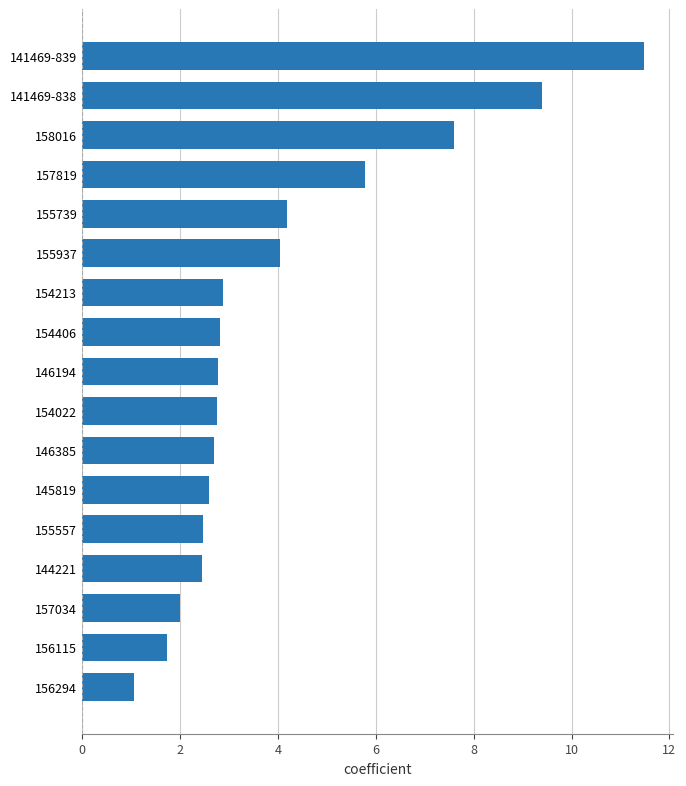

At which label is the value closest to 6?

157819